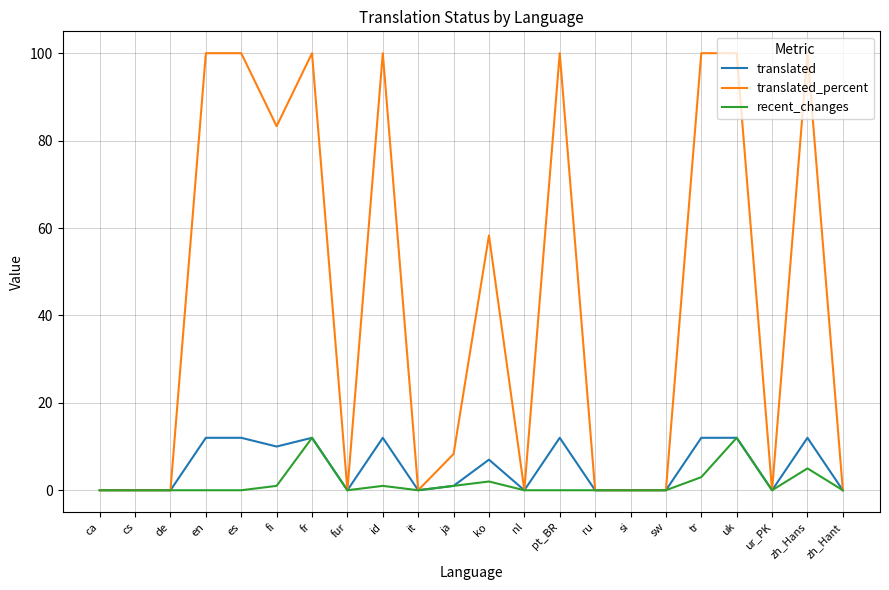

At how many categories does at least one series exceed 52?

10